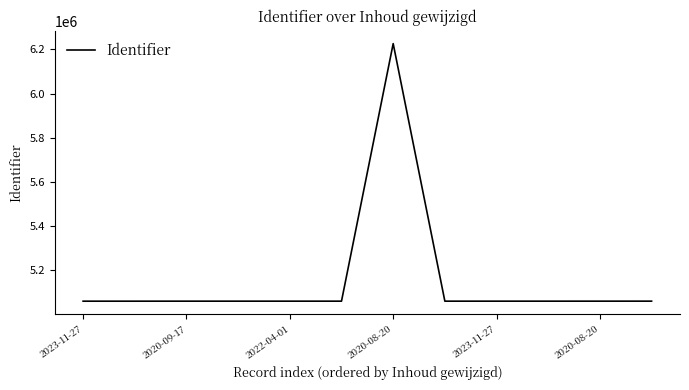

What is the smallest value displayed?

5060167